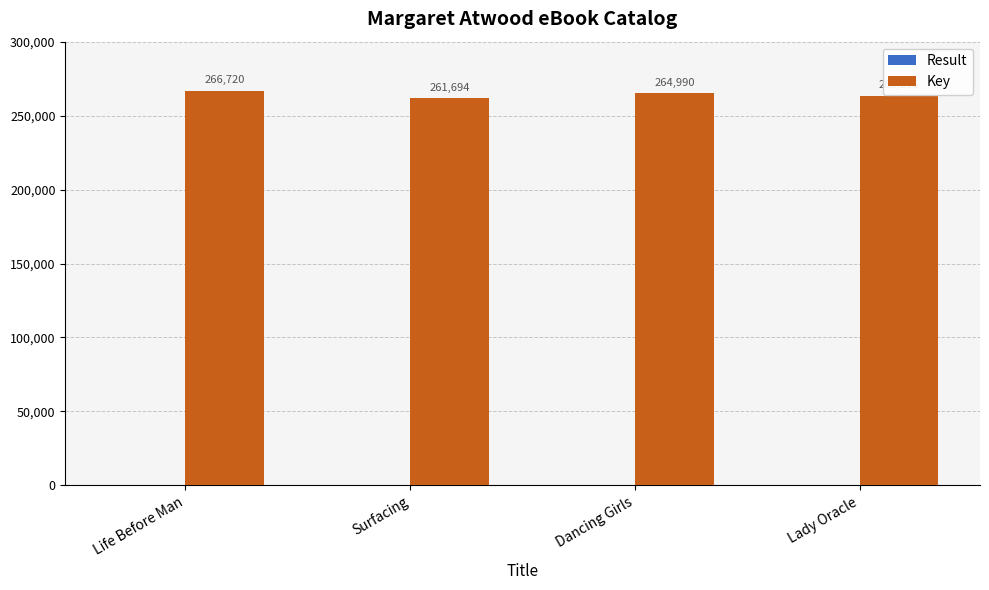

What is the sum of all Key values?

1056700